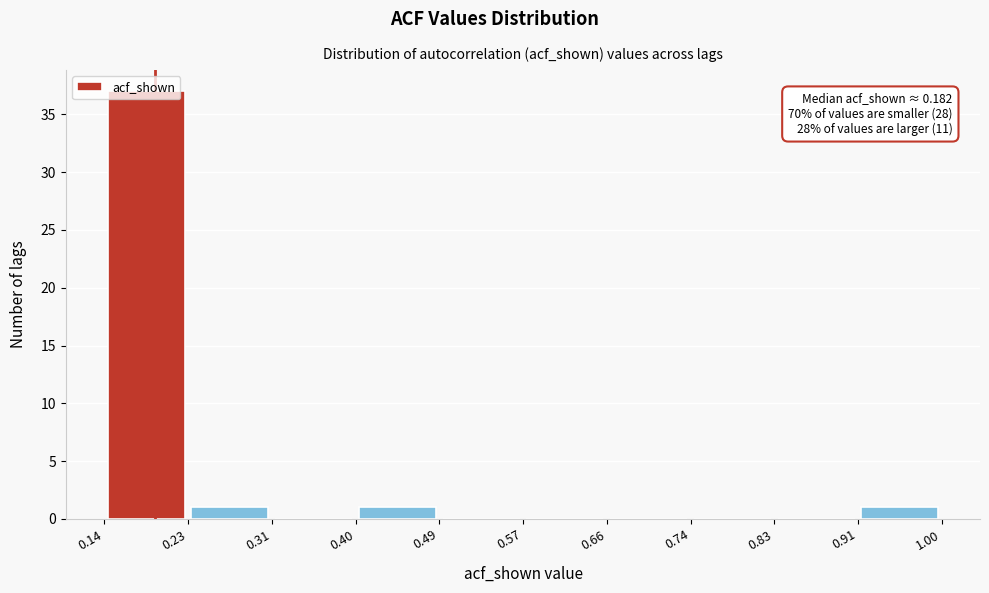

Over which range of the x-axis is the bar tallest?

0.14 to 0.23